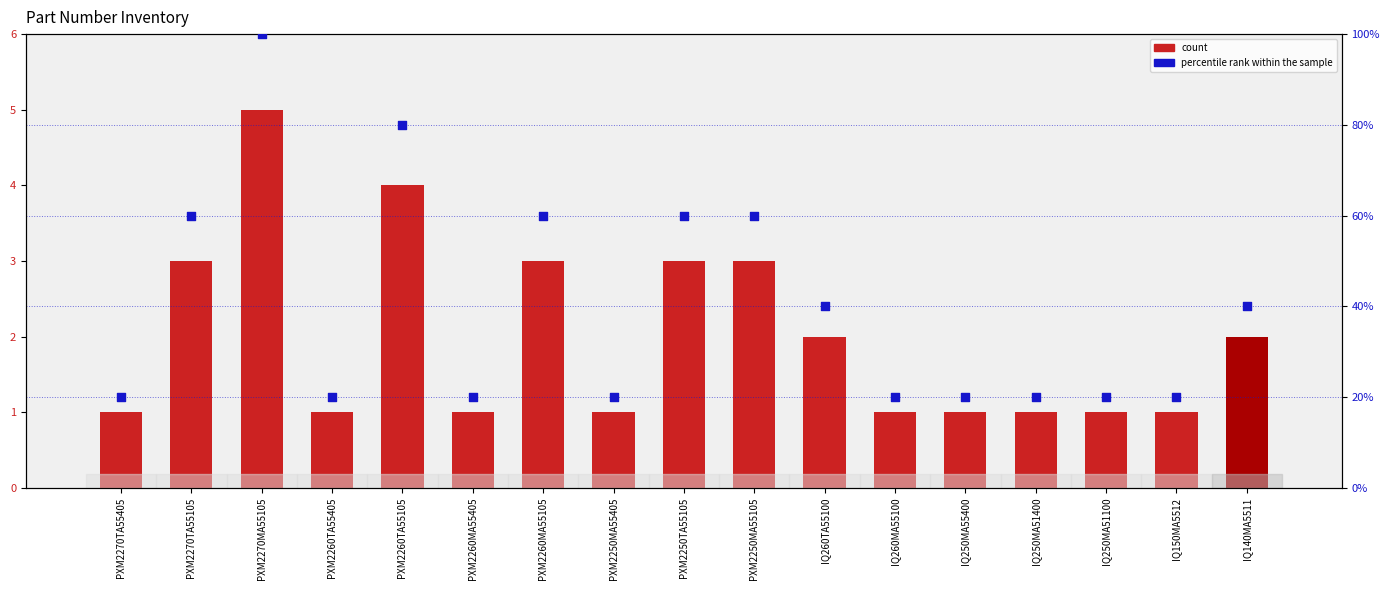

Is the value of percentile rank within the sample at PXM2250TA55105 greater than the value of count at IQ250MA51100?

Yes